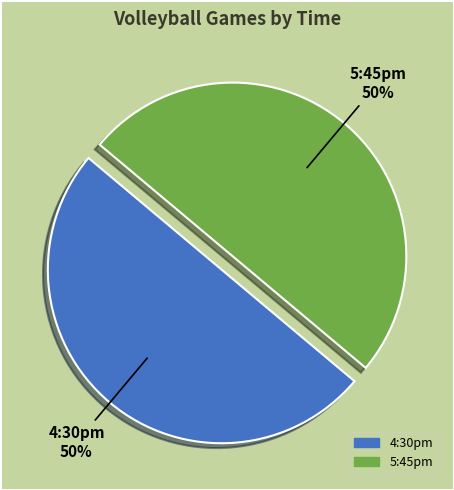

How many slices are in this pie chart?

2